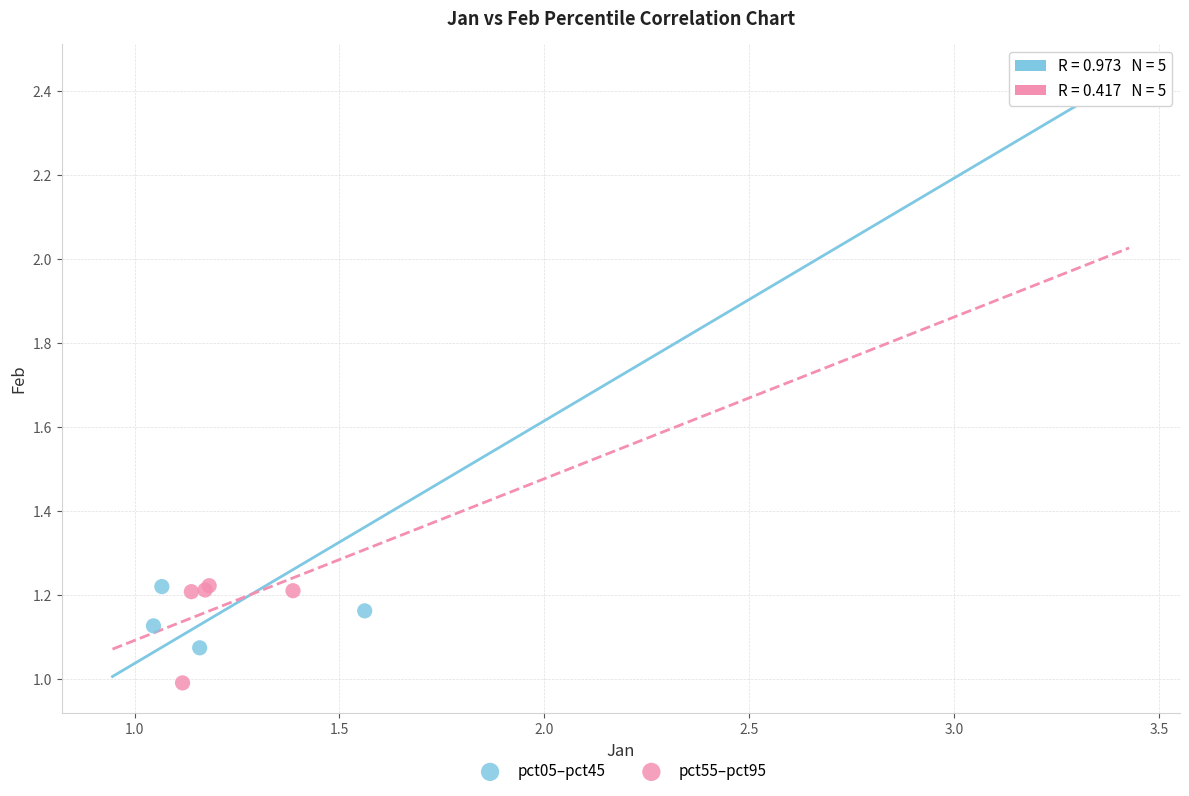

Which series reaches the minimum Y coordinate?

pct55–pct95